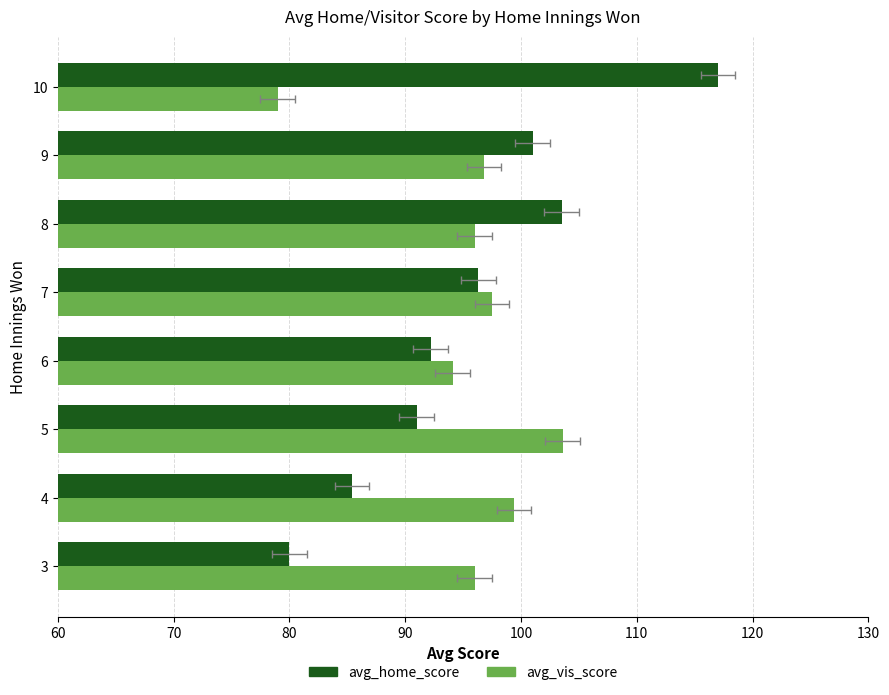

What is the total value across all series at 6?

186.3